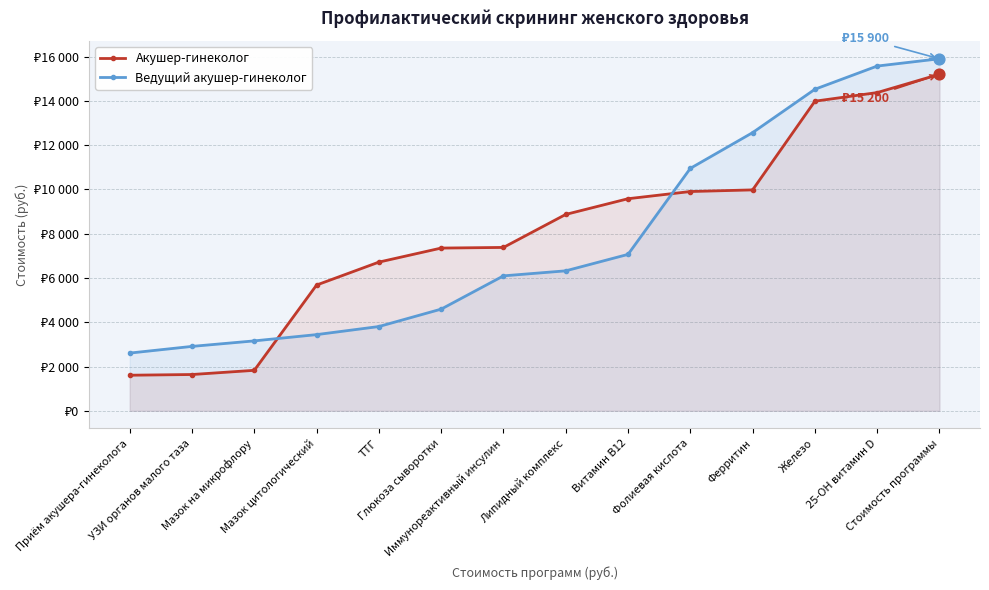

Which series has the largest total across all categories?

Акушер-гинеколог